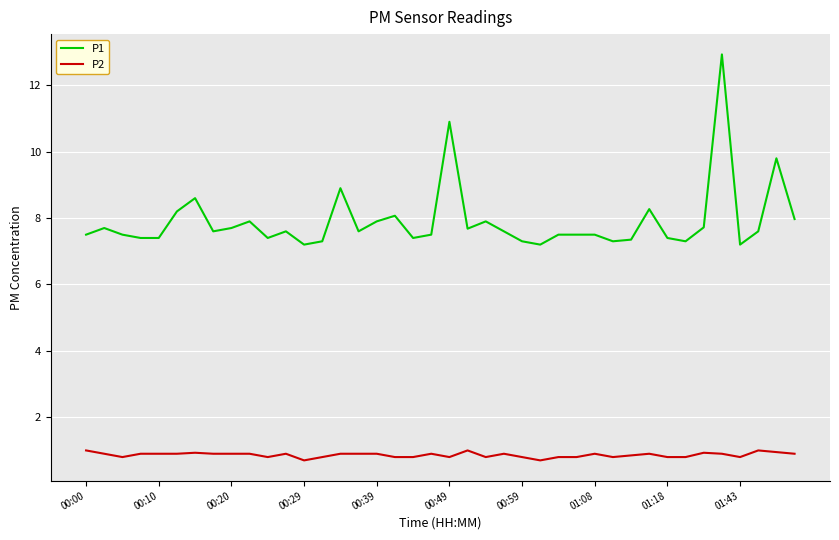

Which series has the largest total across all categories?

P1